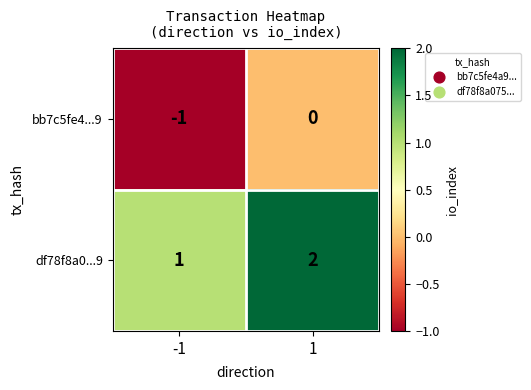

Reading left to right, list all the values displayed in this chart.

bb7c5fe4...9: -1=-1	1=0
df78f8a0...9: -1=1	1=2